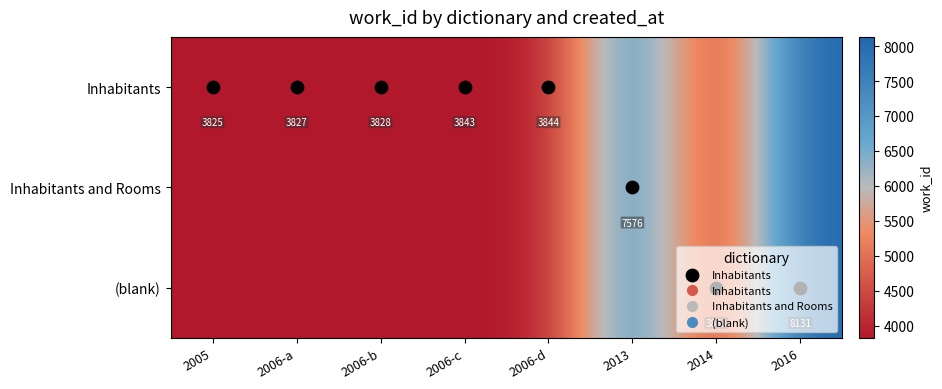

What is the total value across all series at 2006-a?

11481